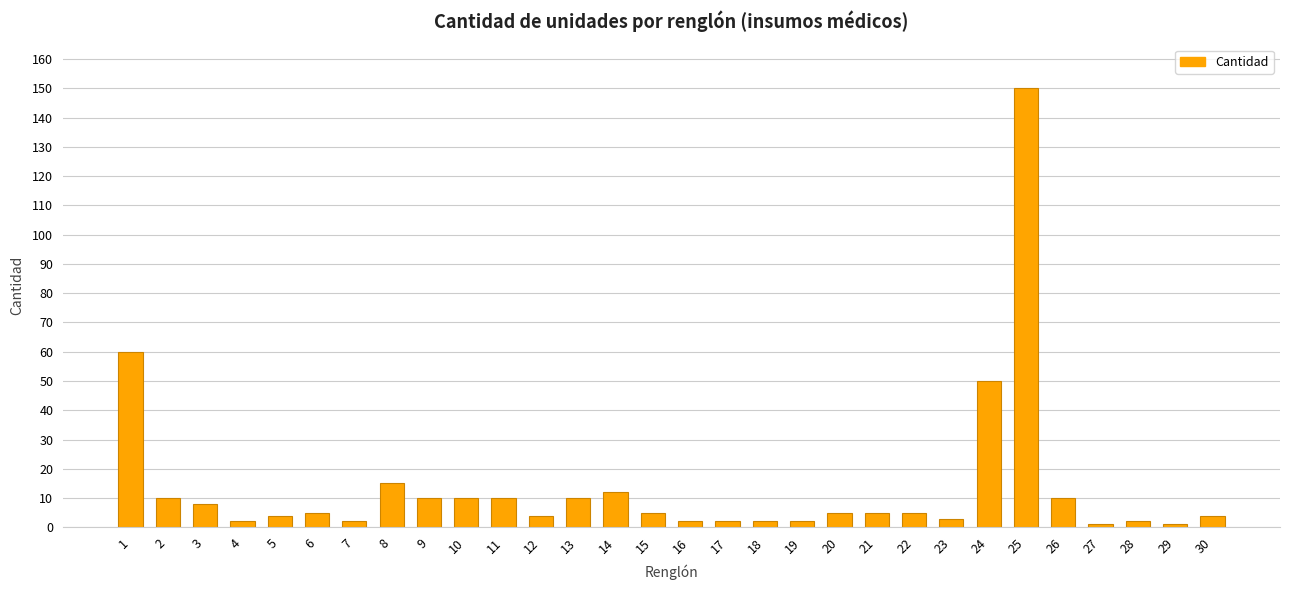

Reading left to right, what are all the values shown in this chart?

1=60	2=10	3=8	4=2	5=4	6=5	7=2	8=15	9=10	10=10	11=10	12=4	13=10	14=12	15=5	16=2	17=2	18=2	19=2	20=5	21=5	22=5	23=3	24=50	25=150	26=10	27=1	28=2	29=1	30=4